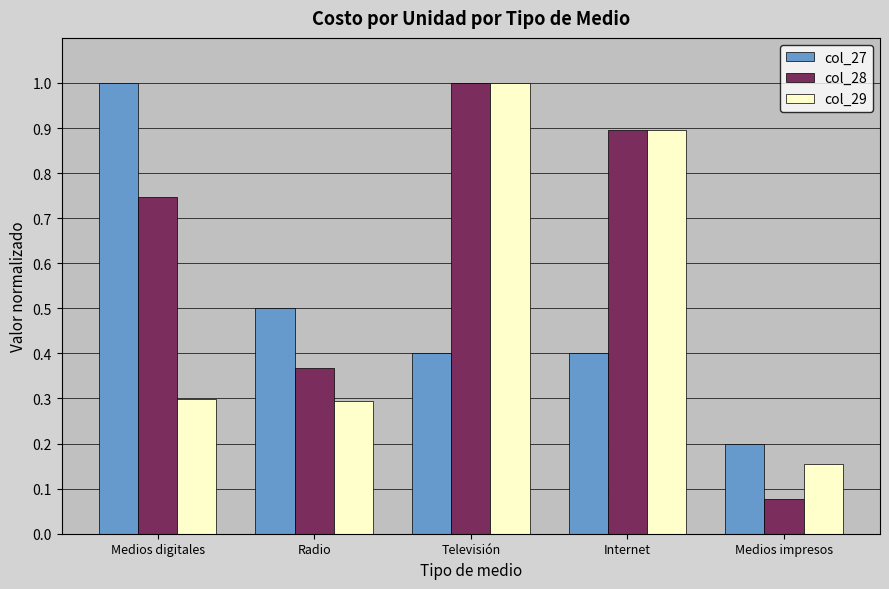

Which series has the largest range (max minus min)?

col_28